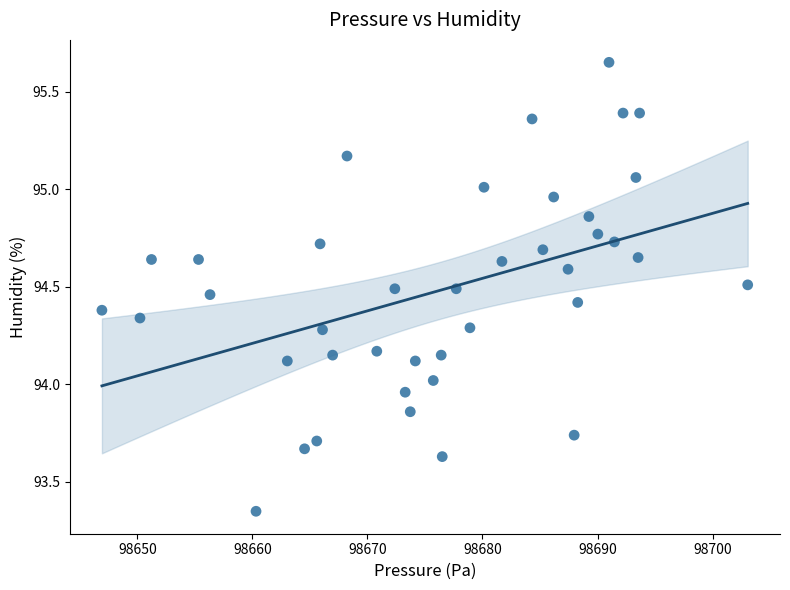

What is the range of X values (max minus min)?

56.1